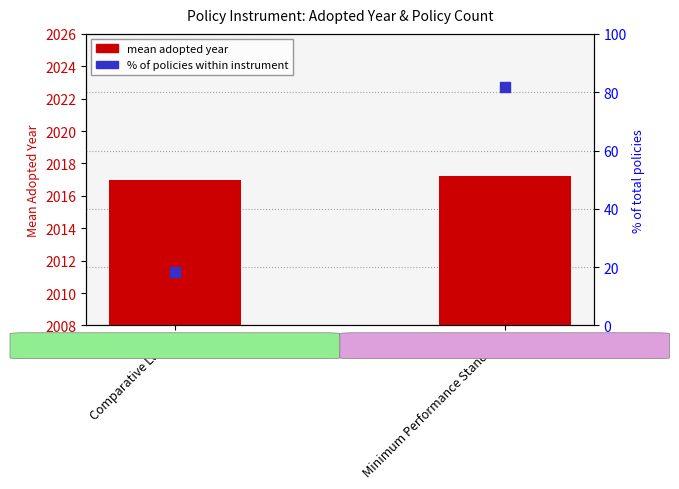

At which category is the sum across all series the highest?

Minimum Performance Standard